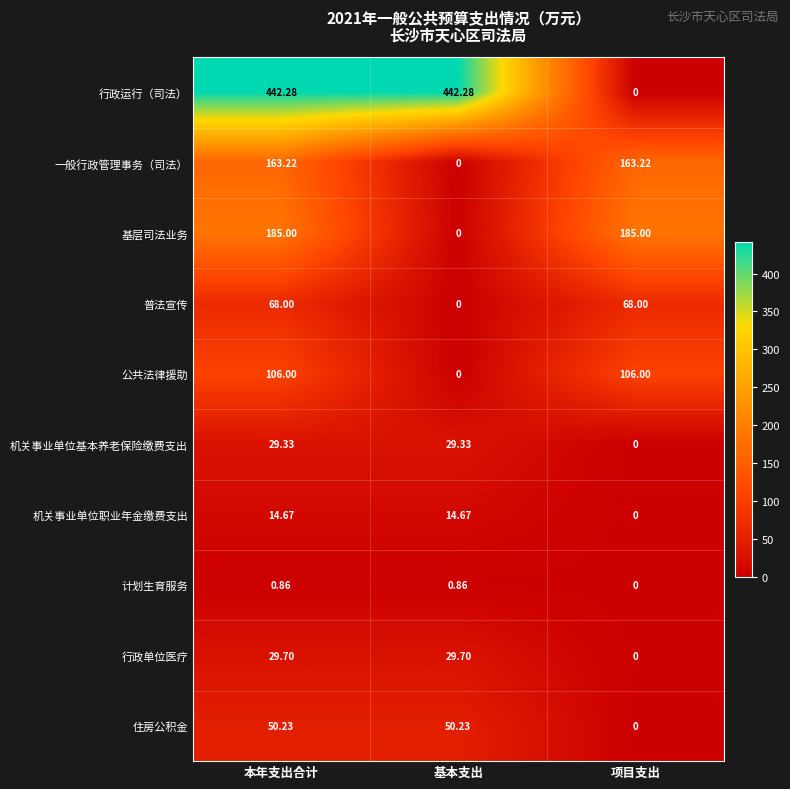

At which category is the sum across all series the highest?

本年支出合计